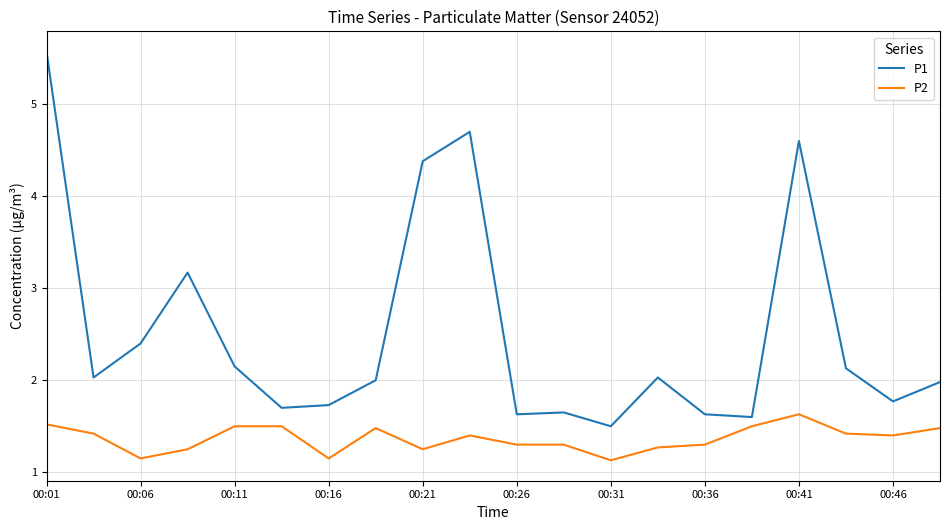

What are all the series names shown in the legend?

P1, P2